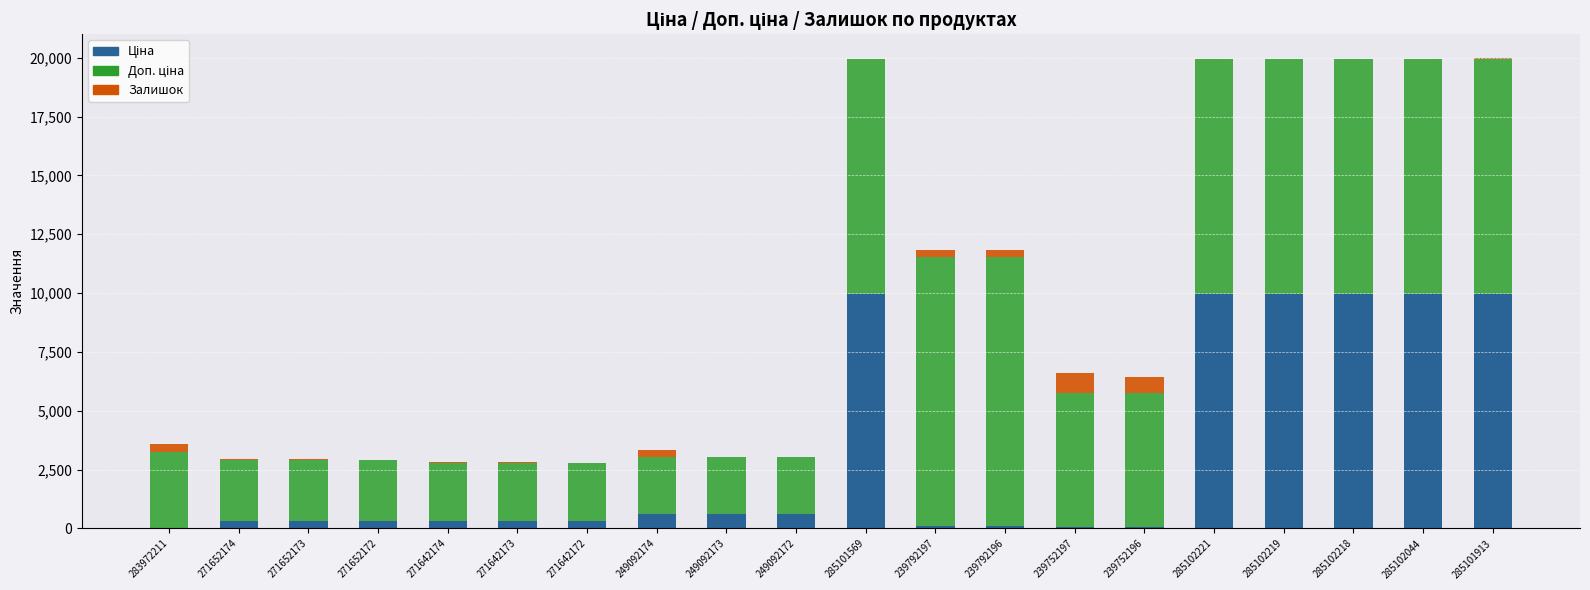

Are the bars horizontal?

No